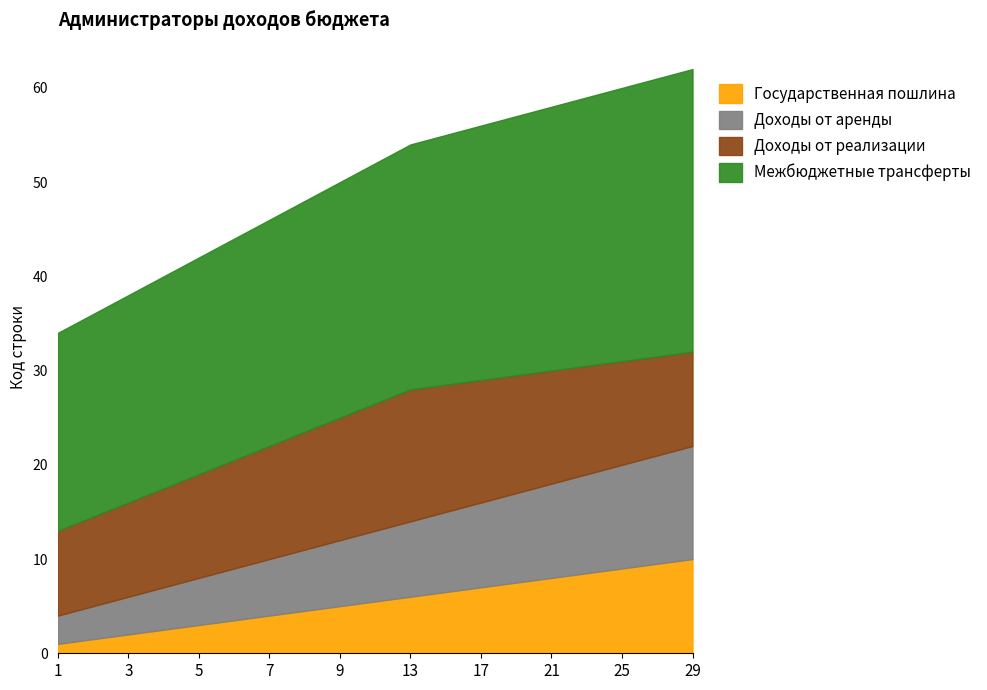

True or false: Межбюджетные трансферты and Государственная пошлина intersect in this chart.

False